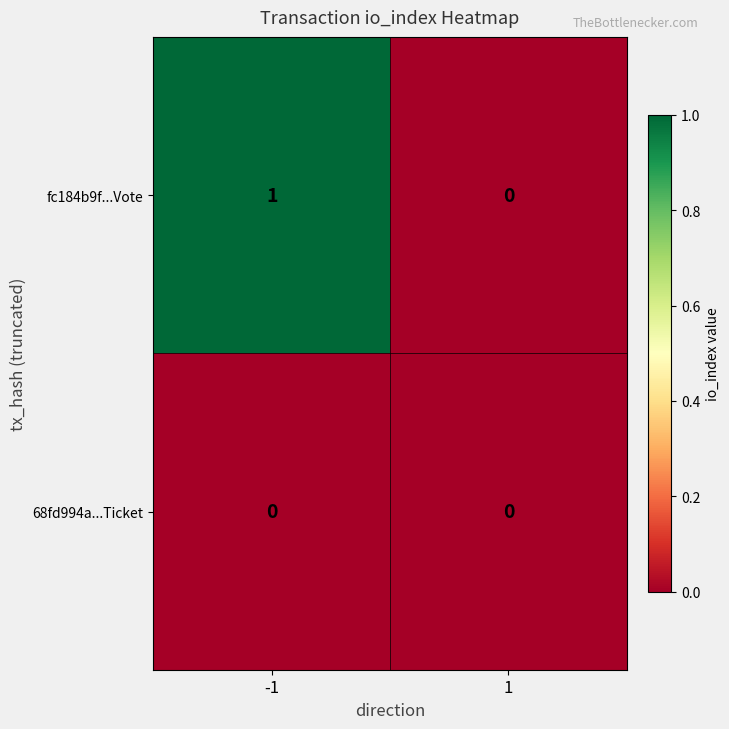

Is it true that fc184b9f...Vote equals 0 at 1?

True